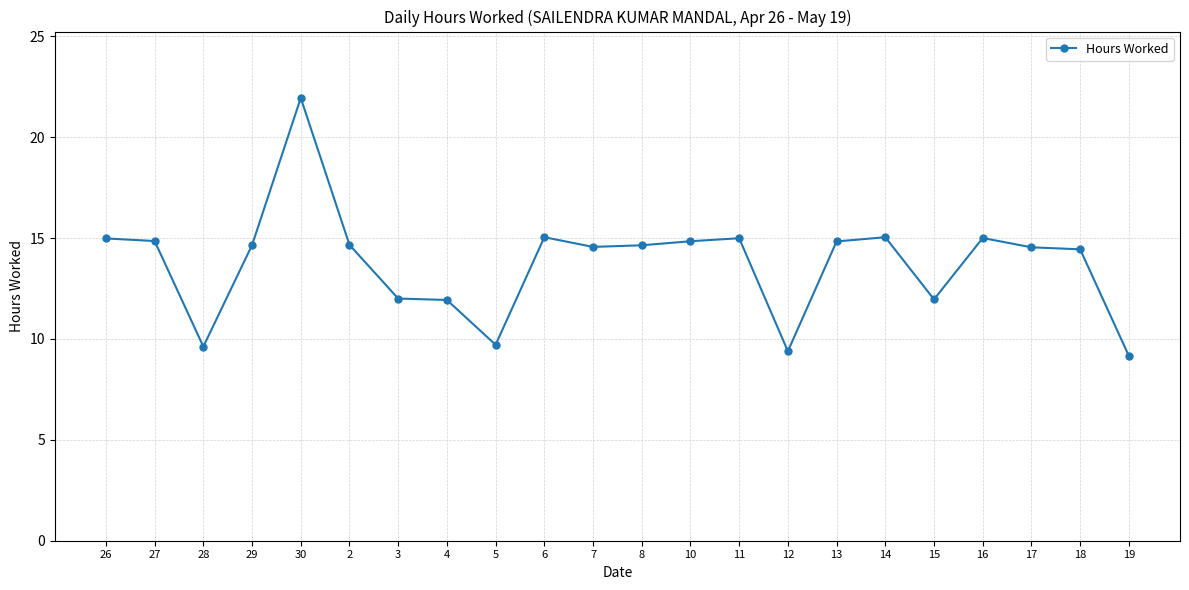

At which label does the data first exceed 14?

26